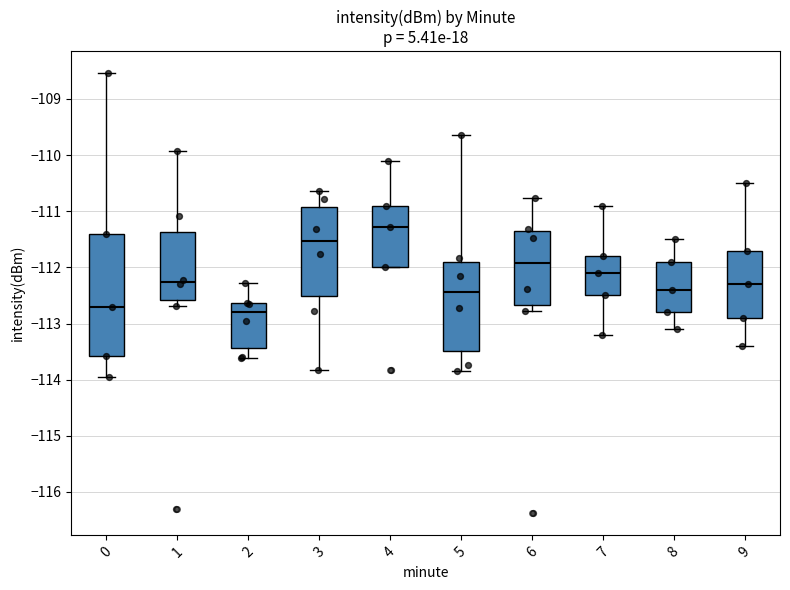

Where does the lower whisker of the box at x = 3 end on the y-axis? The values are not printed on the chart, so give them approximately, as read against the axis.

-113.8